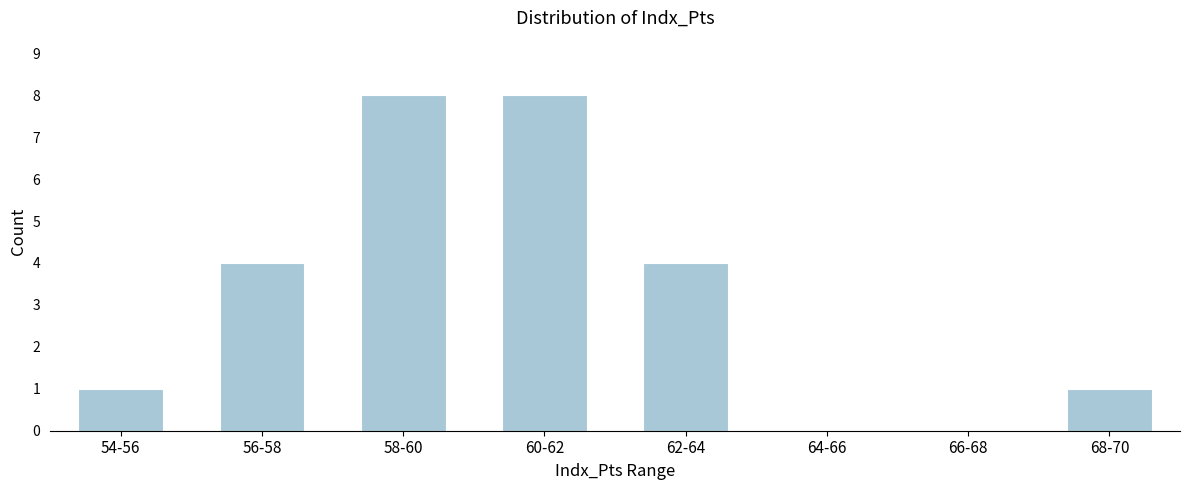

Reading right to left, extract all data points from this chart.

68-70=1	66-68=0	64-66=0	62-64=4	60-62=8	58-60=8	56-58=4	54-56=1